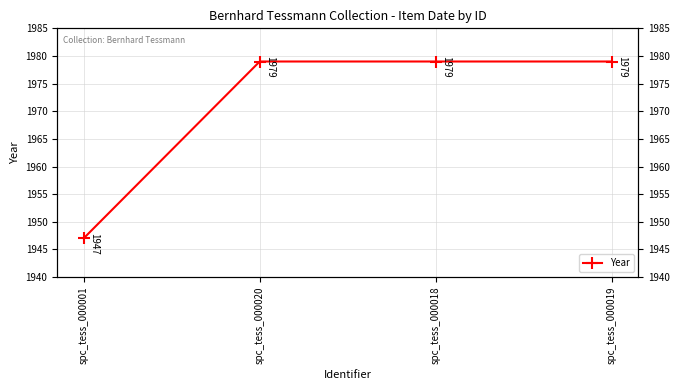

True or false: the data shows 3342 at spc_tess_000001.

False